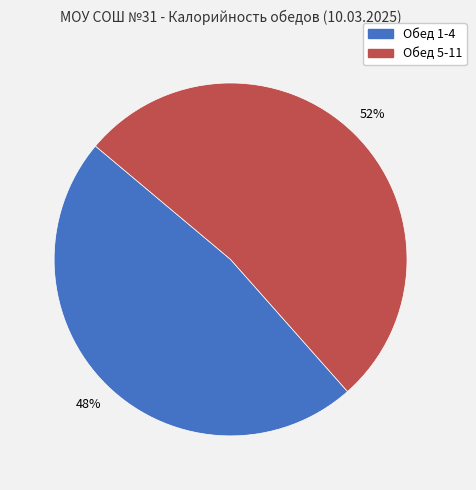

Rank the categories by value from lowest to highest.

Обед 1-4, Обед 5-11